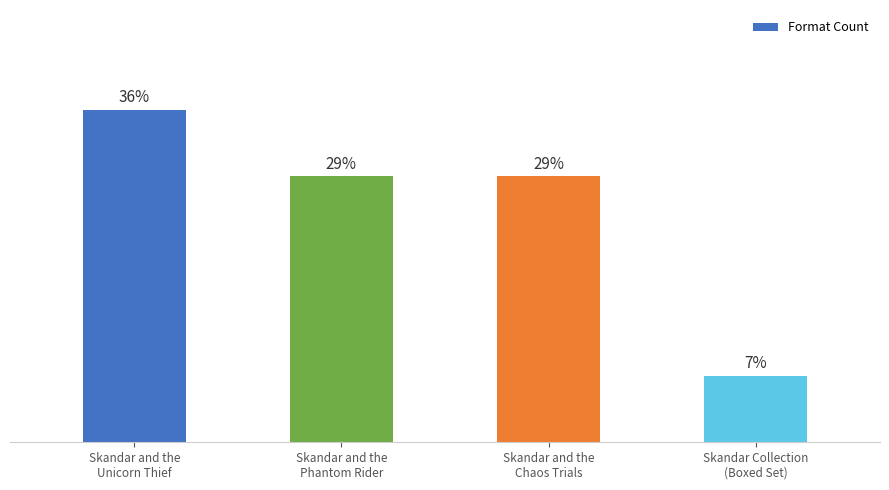

Are the bars horizontal?

No